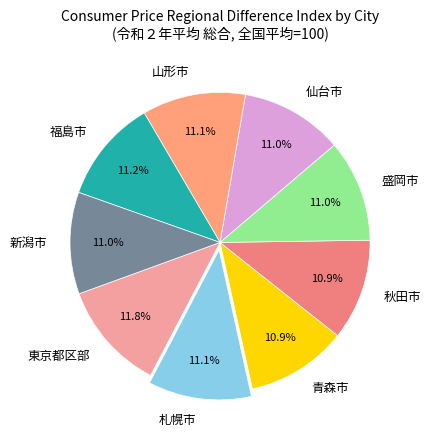

Count the number of slices in the pie.

9